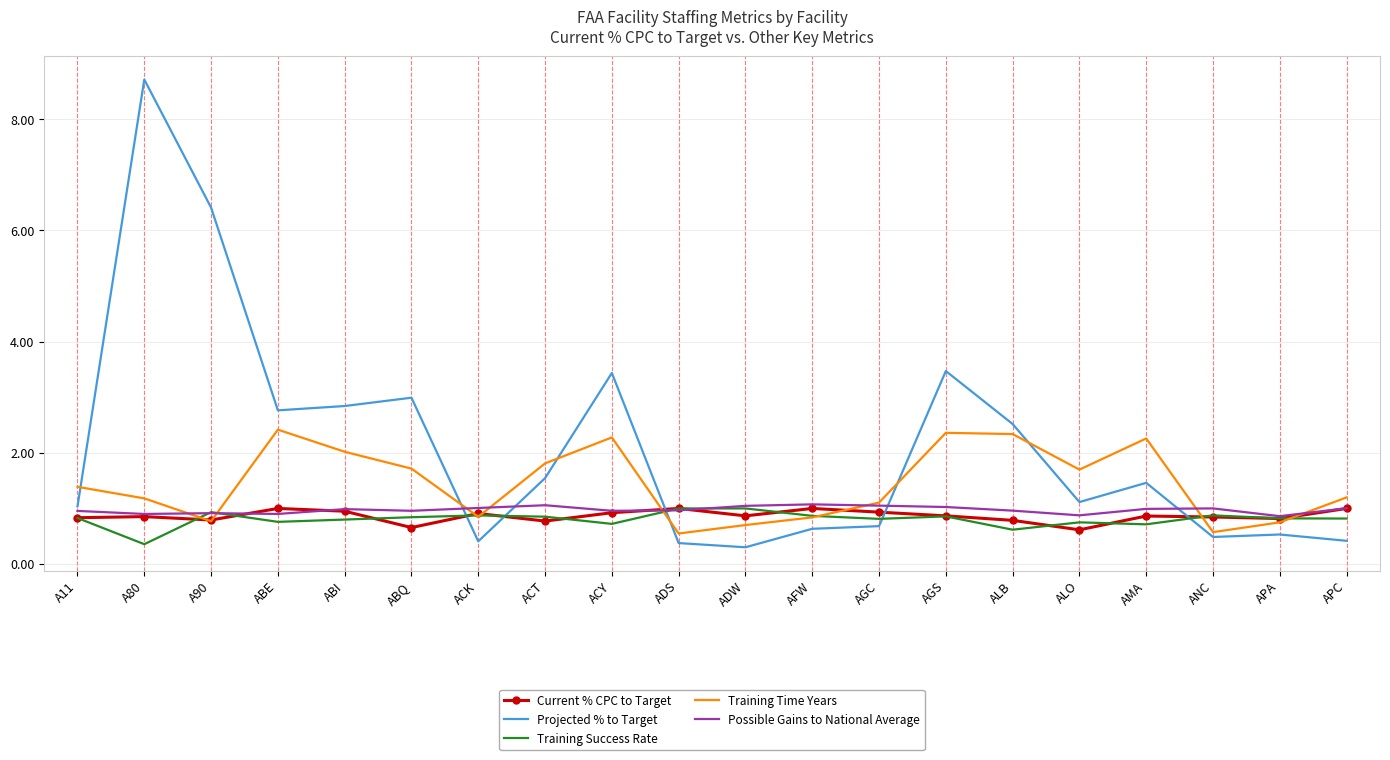

True or false: Current % CPC to Target and Possible Gains to National Average intersect in this chart.

True